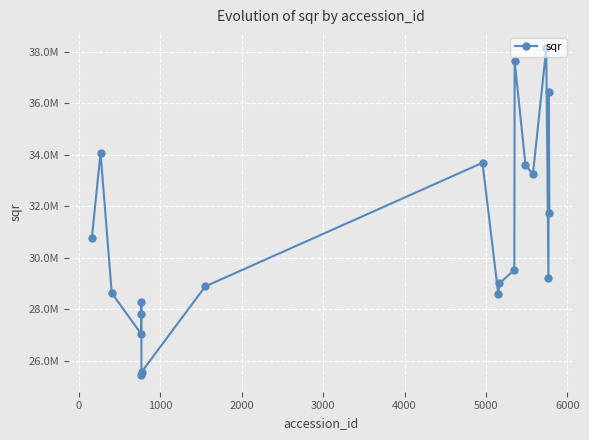

Reading left to right, extract all data points from this chart.

30786961.6	34077573.4	28628920.0	27046240.0	27831955.0	28298143.8	25427814.5	25569203.3	28886324.8	33693380.8	28607521.6	29004687.0	29524008.6	37645587.0	33612165.4	33242143.0	38138035.0	29220511.0	36440539.2	31759987.0